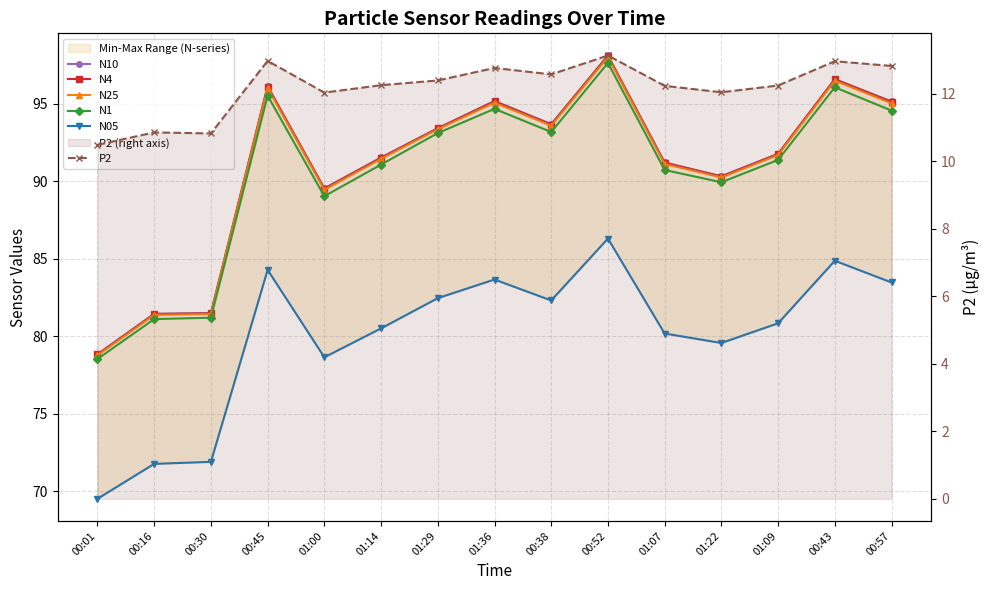

Between 00:01 and 00:43, which series saw the biggest shift?

N10